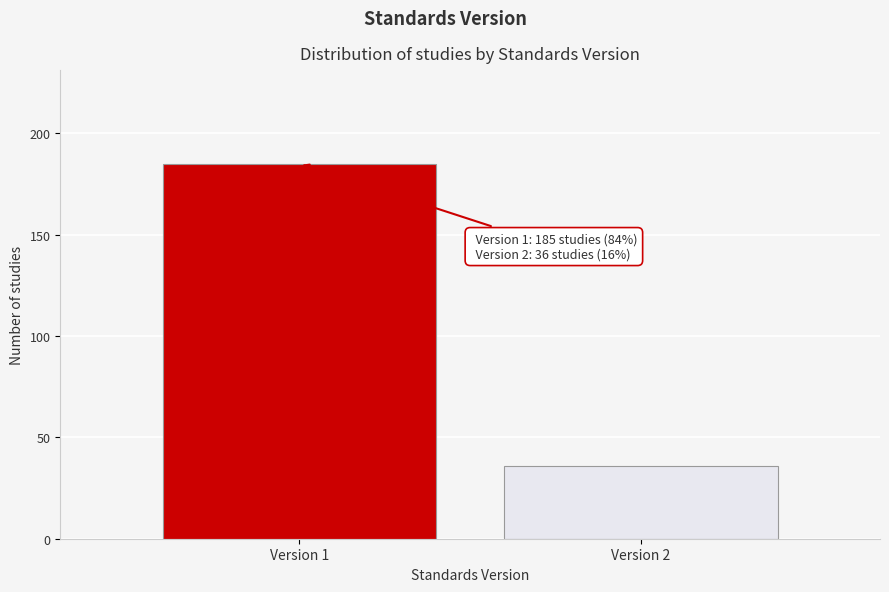

Reading left to right, what are all the values shown in this chart?

185	36